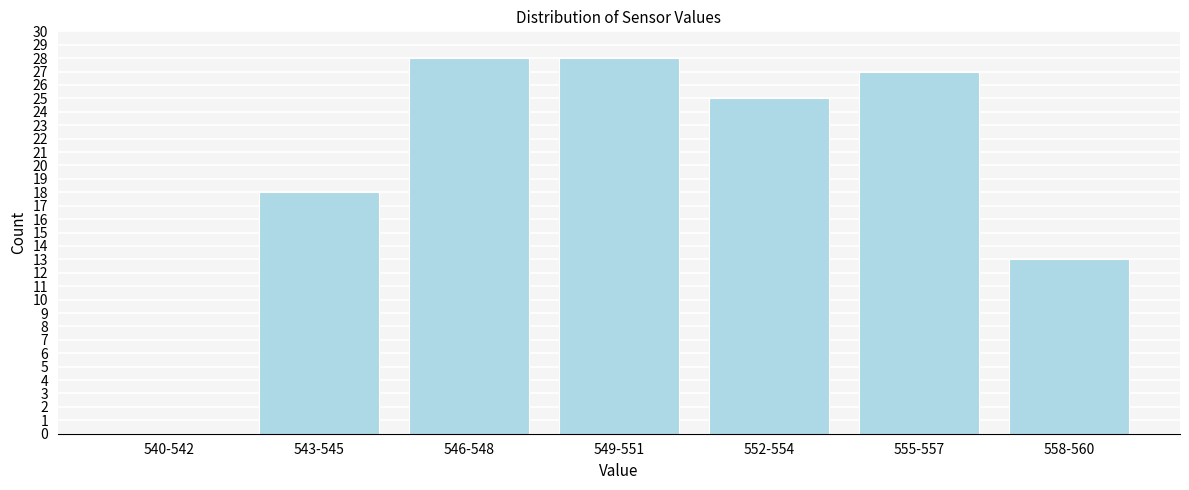

Reading left to right, list all the values displayed in this chart.

540-542=0	543-545=18	546-548=28	549-551=28	552-554=25	555-557=27	558-560=13